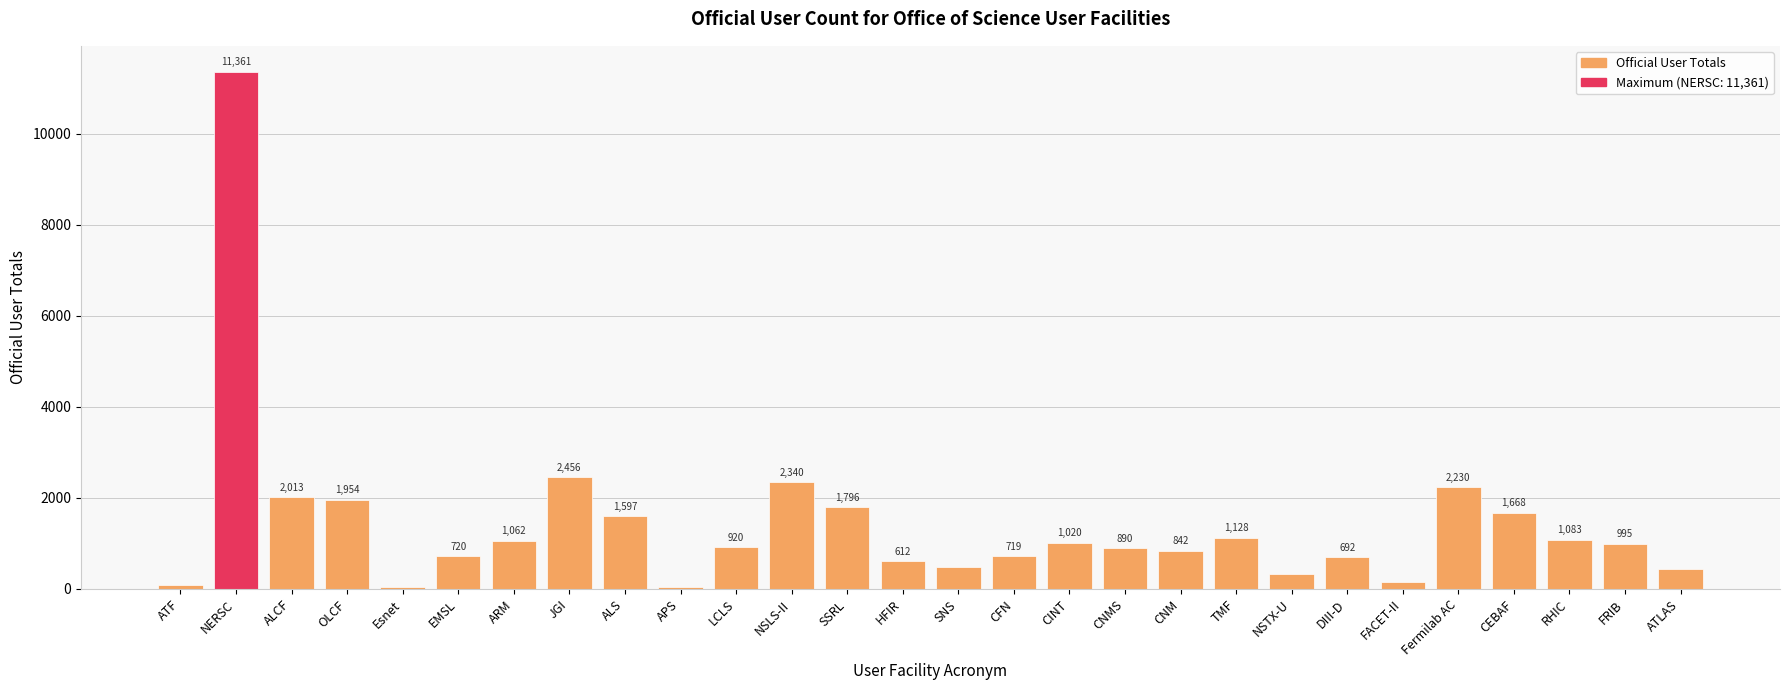

Reading left to right, what are all the values shown in this chart?

ATF=83	NERSC=11361	ALCF=2013	OLCF=1954	Esnet=50	EMSL=720	ARM=1062	JGI=2456	ALS=1597	APS=38	LCLS=920	NSLS-II=2340	SSRL=1796	HFIR=612	SNS=476	CFN=719	CINT=1020	CNMS=890	CNM=842	TMF=1128	NSTX-U=322	DIII-D=692	FACET-II=152	Fermilab AC=2230	CEBAF=1668	RHIC=1083	FRIB=995	ATLAS=437